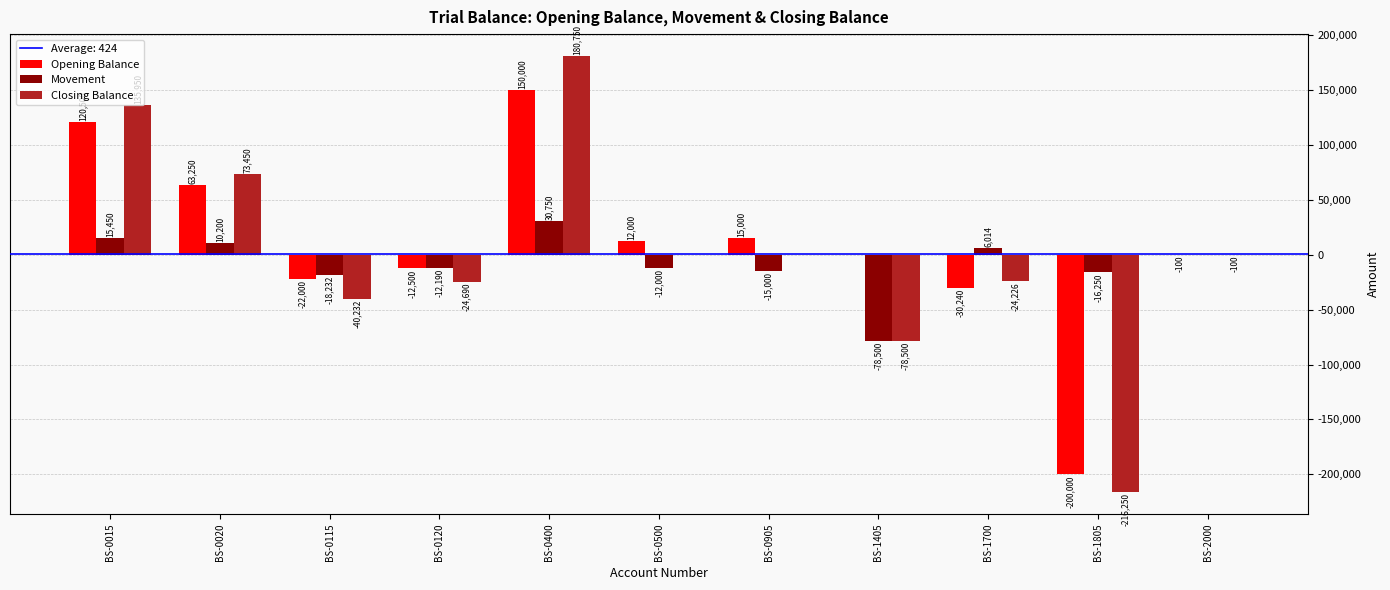

Between BS-0400 and BS-2000, which series saw the biggest shift?

Closing Balance